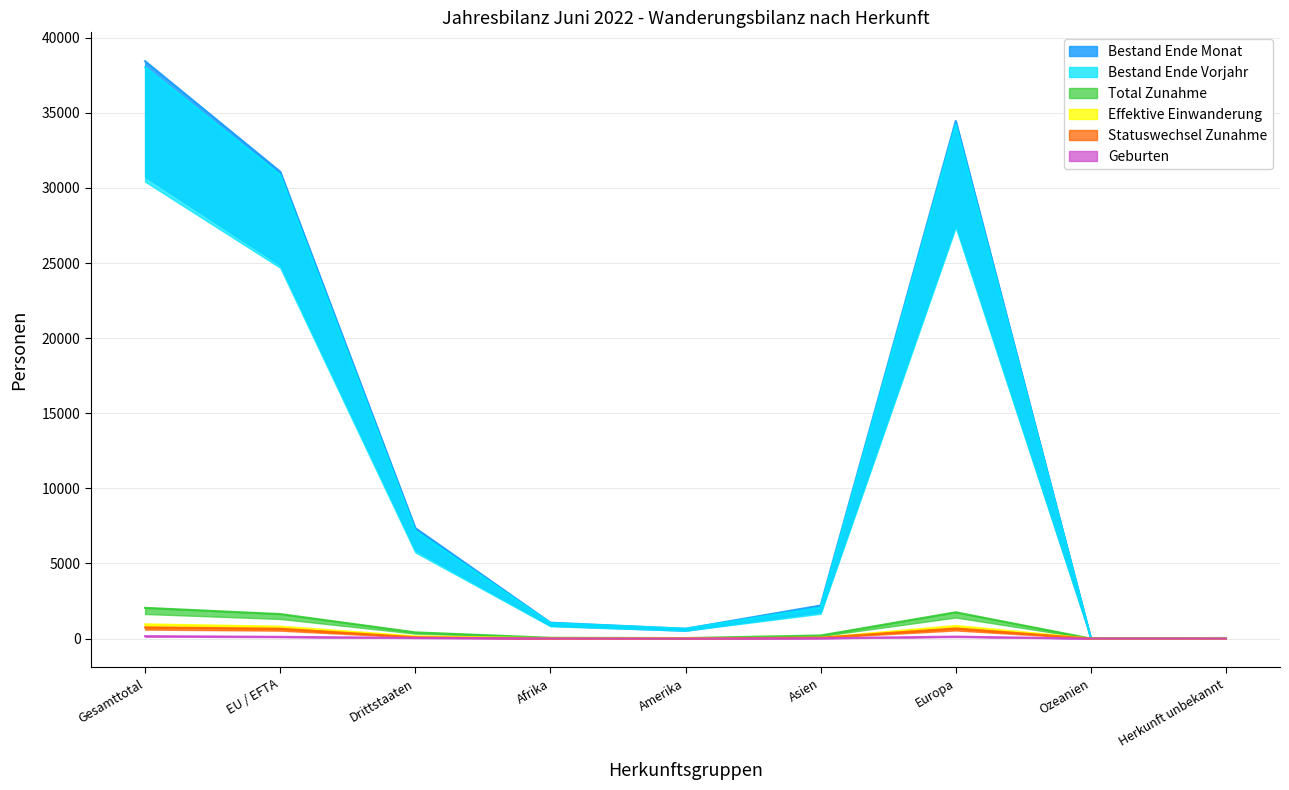

How many data points in Effektive Einwanderung are above 55?

4